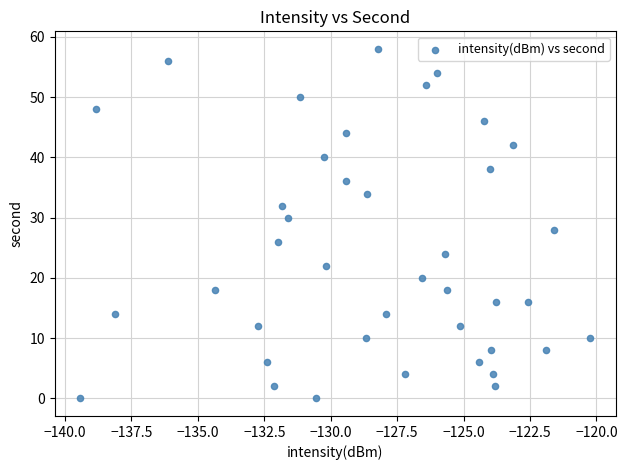

What is the range of Y values (max minus min)?

58